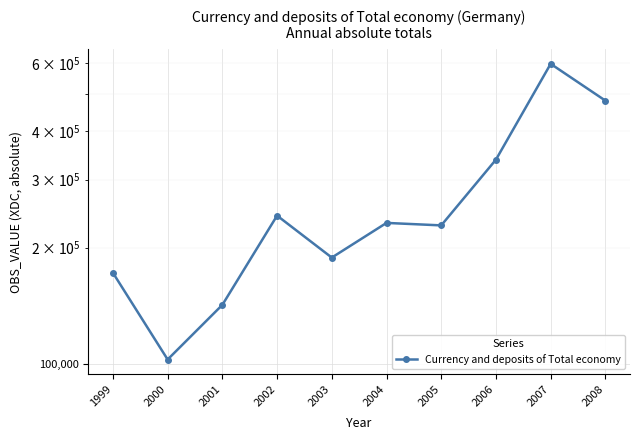

True or false: the data shows 337745 at 2006.

True